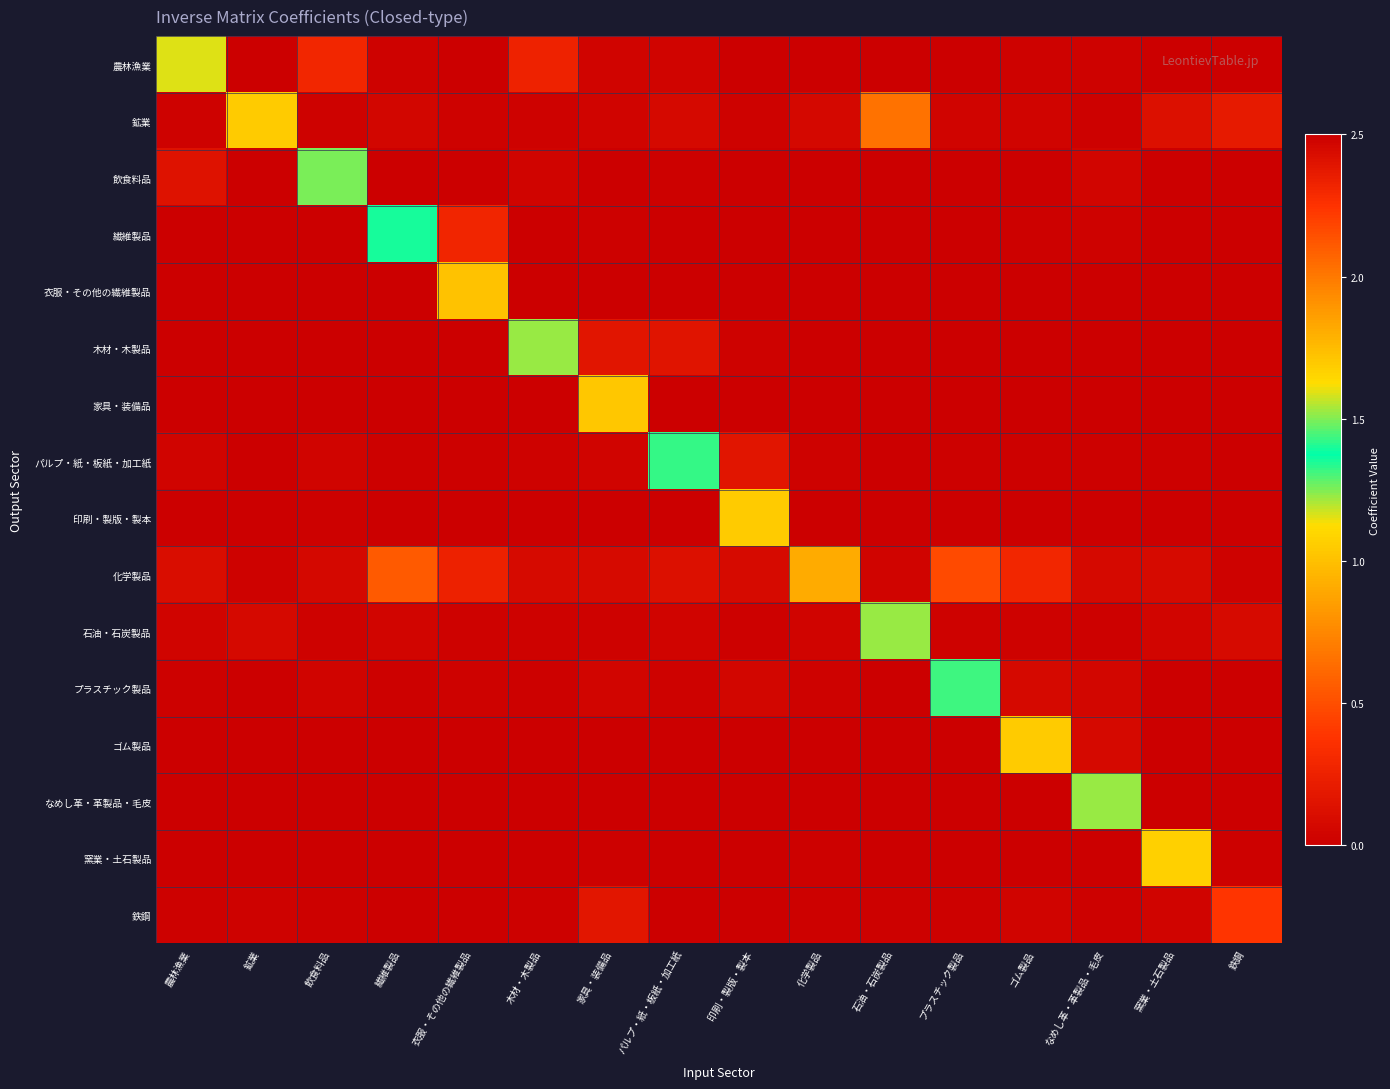

At which category is the sum across all series the highest?

鉄鋼